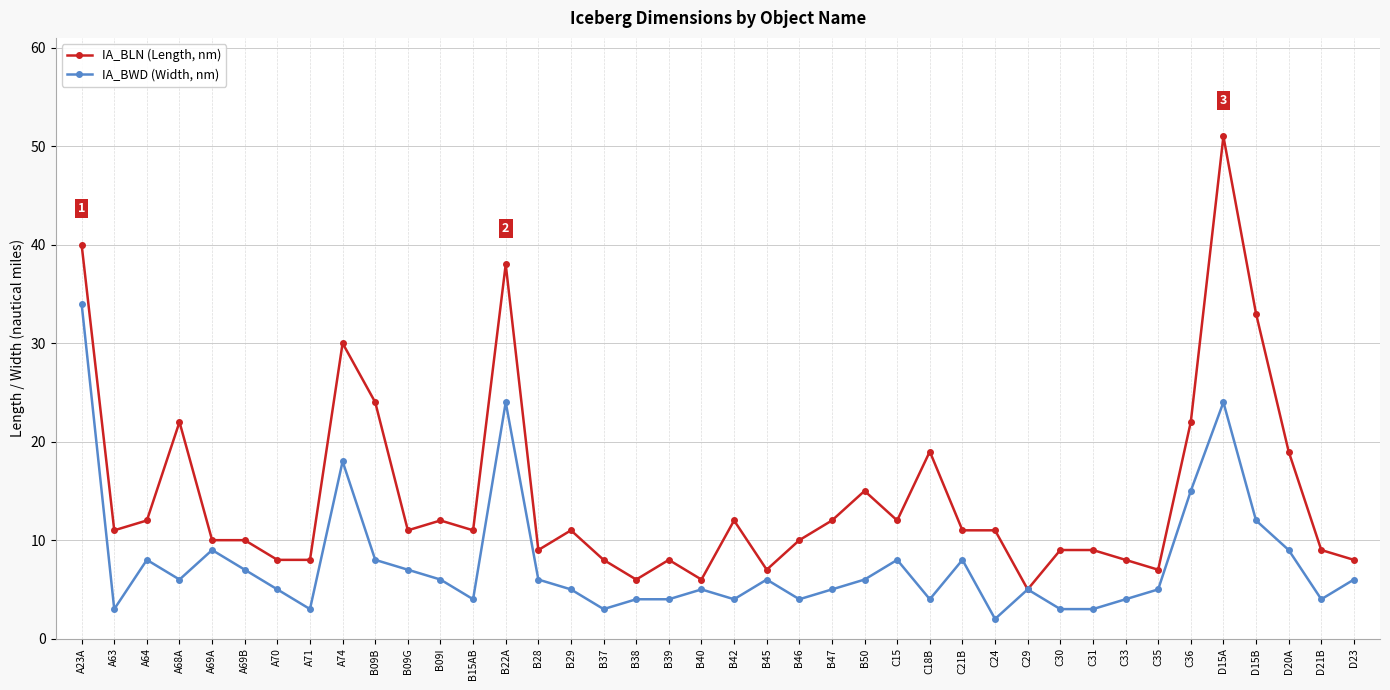

How many lines are shown in the chart?

2